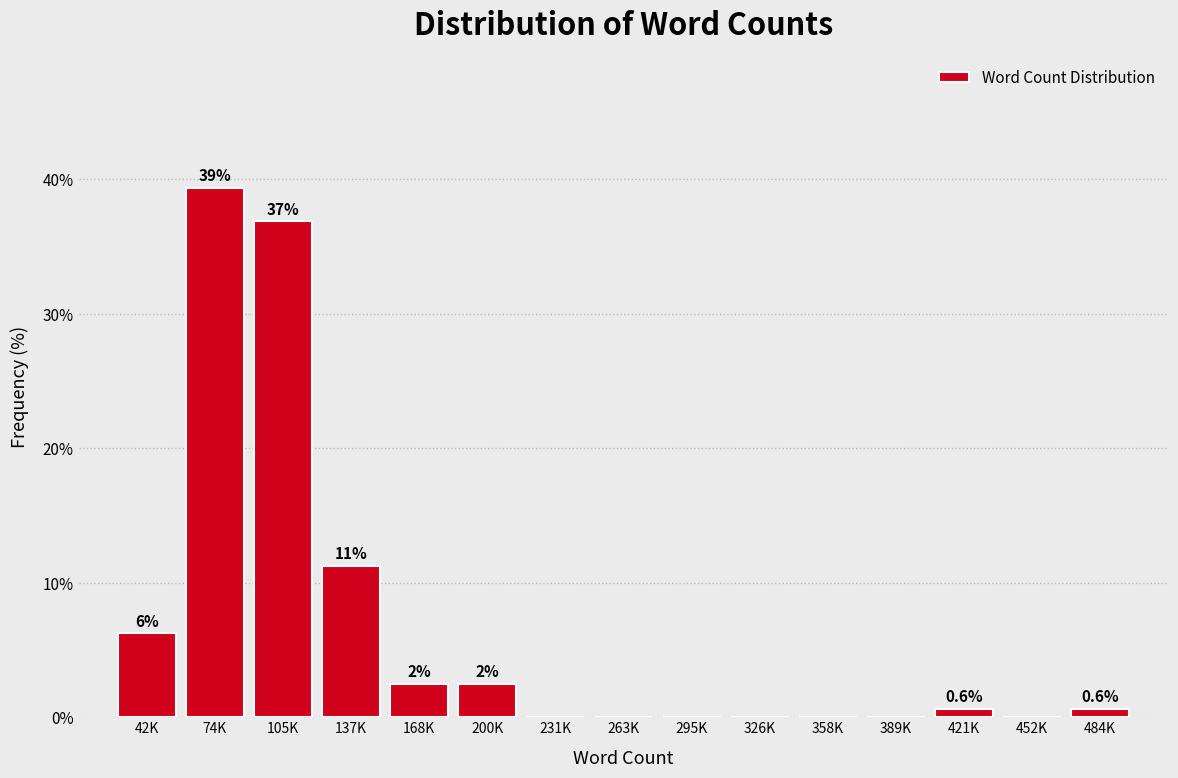

Are the bars horizontal?

No